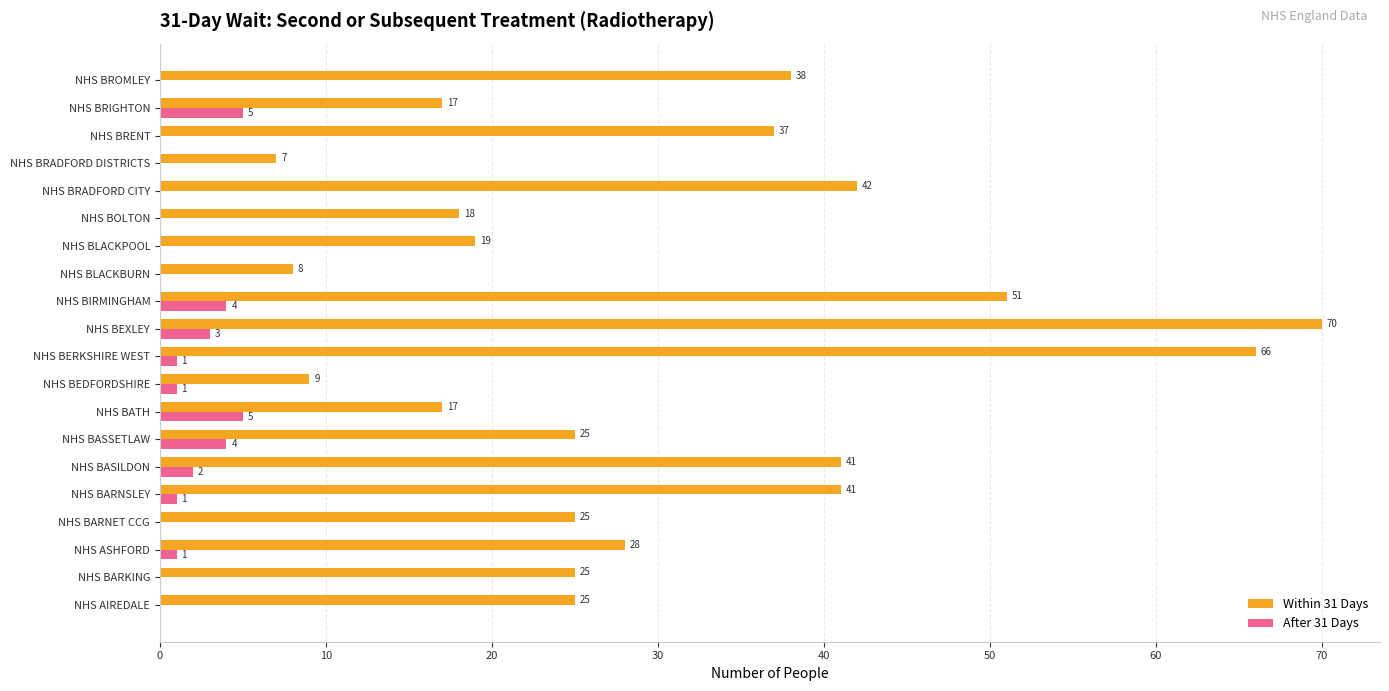

At which category is the sum across all series the highest?

NHS BEXLEY